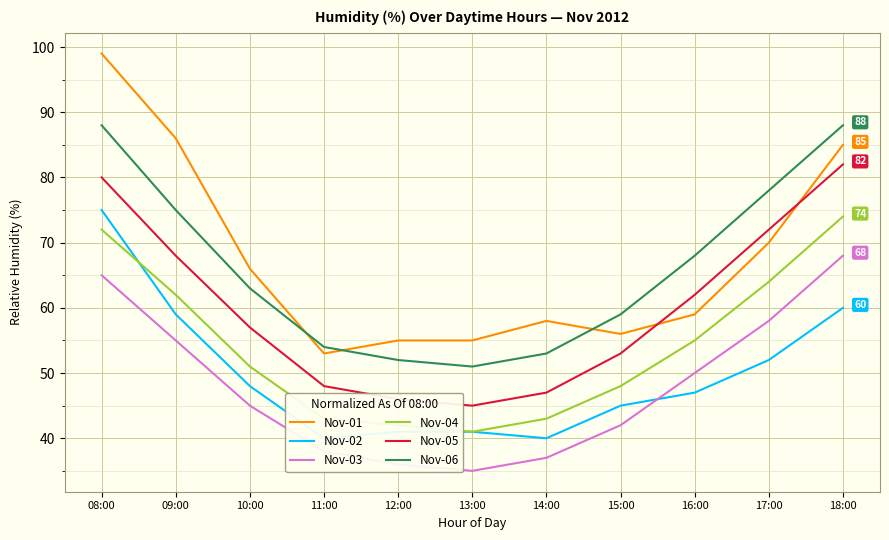

Where is the first local minimum for Nov-05?

13:00